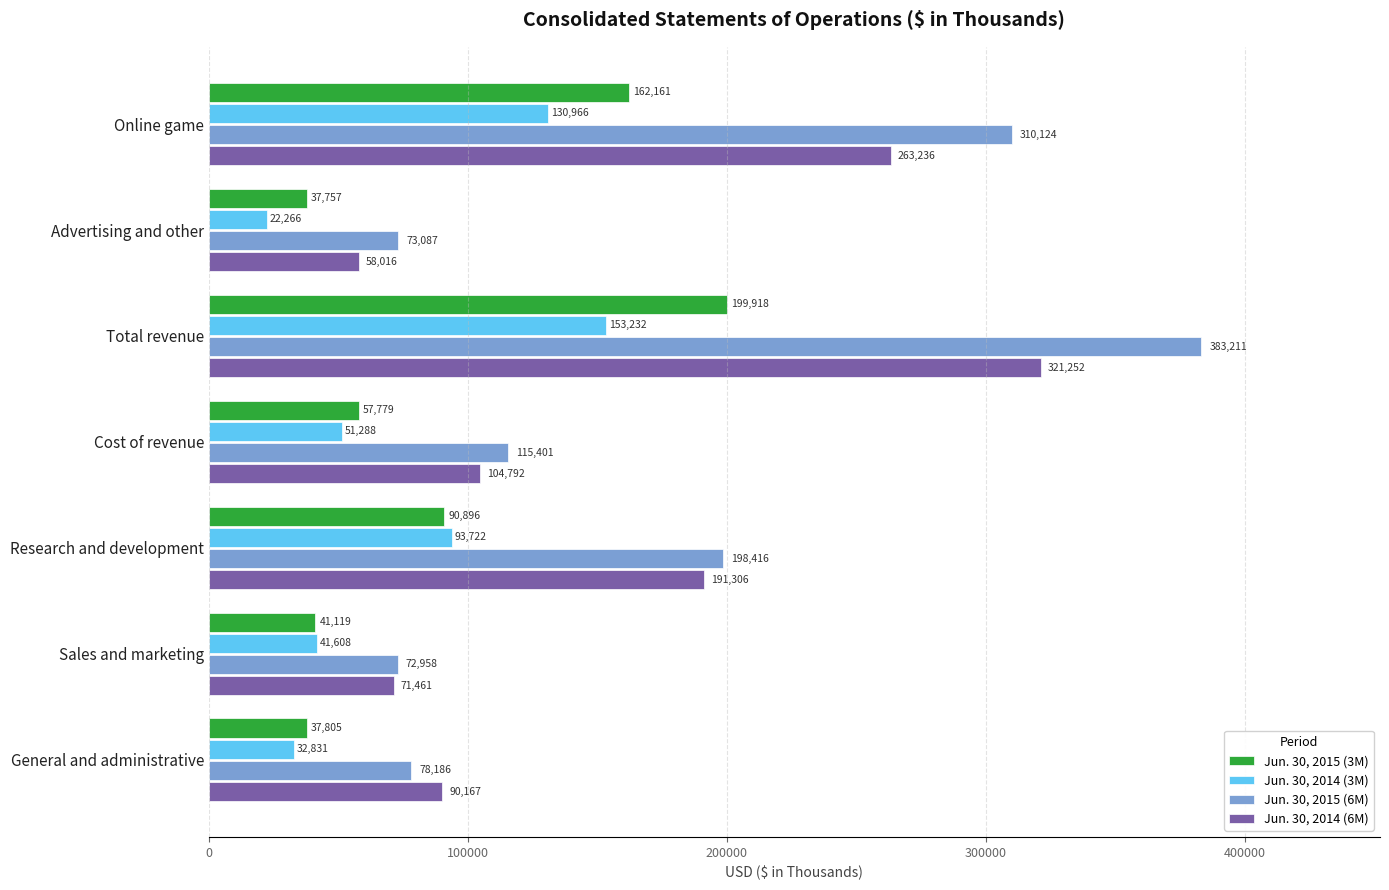

Is it true that Jun. 30, 2014 (6M) equals 30026 at Sales and marketing?

False